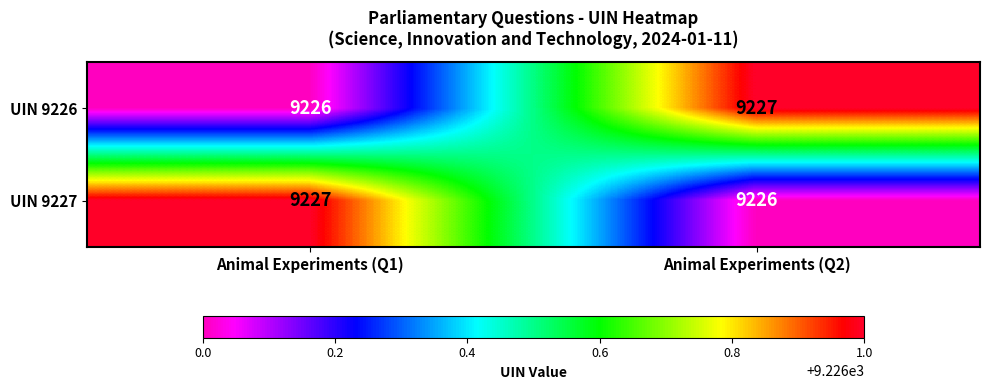

Reading left to right, what are all the values shown in this chart?

UIN 9226: 9226	9227
UIN 9227: 9227	9226